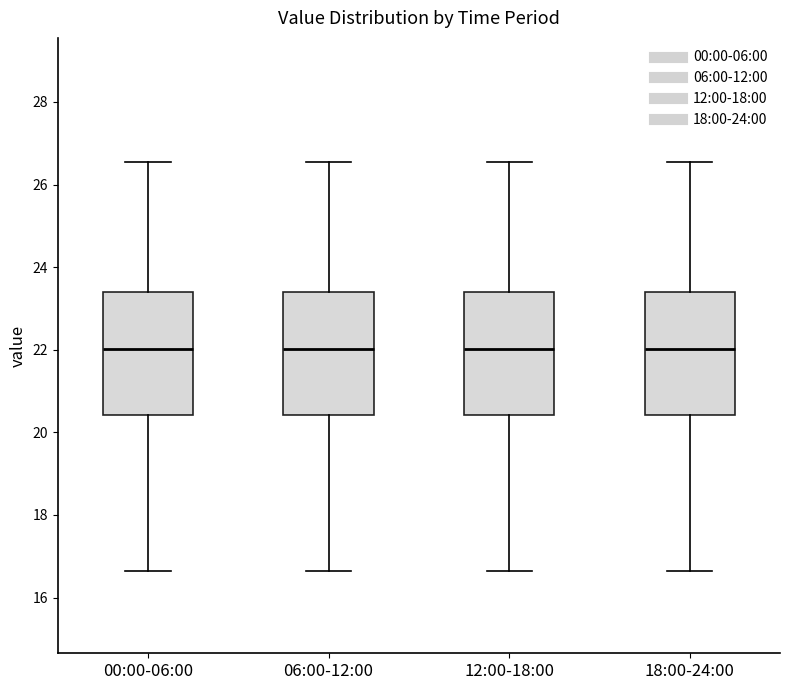

Reading left to right, transcribe this box plot: for each box, give where its median line is, the range the box spans, and where its two whiskers end, as read against the y-axis. The values are not printed on the chart, so give them approximately, as read against the axis.

00:00-06:00: median 22.0, box 20.4 to 23.4, whiskers 16.6 to 26.6
06:00-12:00: median 22.0, box 20.4 to 23.4, whiskers 16.6 to 26.6
12:00-18:00: median 22.0, box 20.4 to 23.4, whiskers 16.6 to 26.6
18:00-24:00: median 22.0, box 20.4 to 23.4, whiskers 16.6 to 26.6